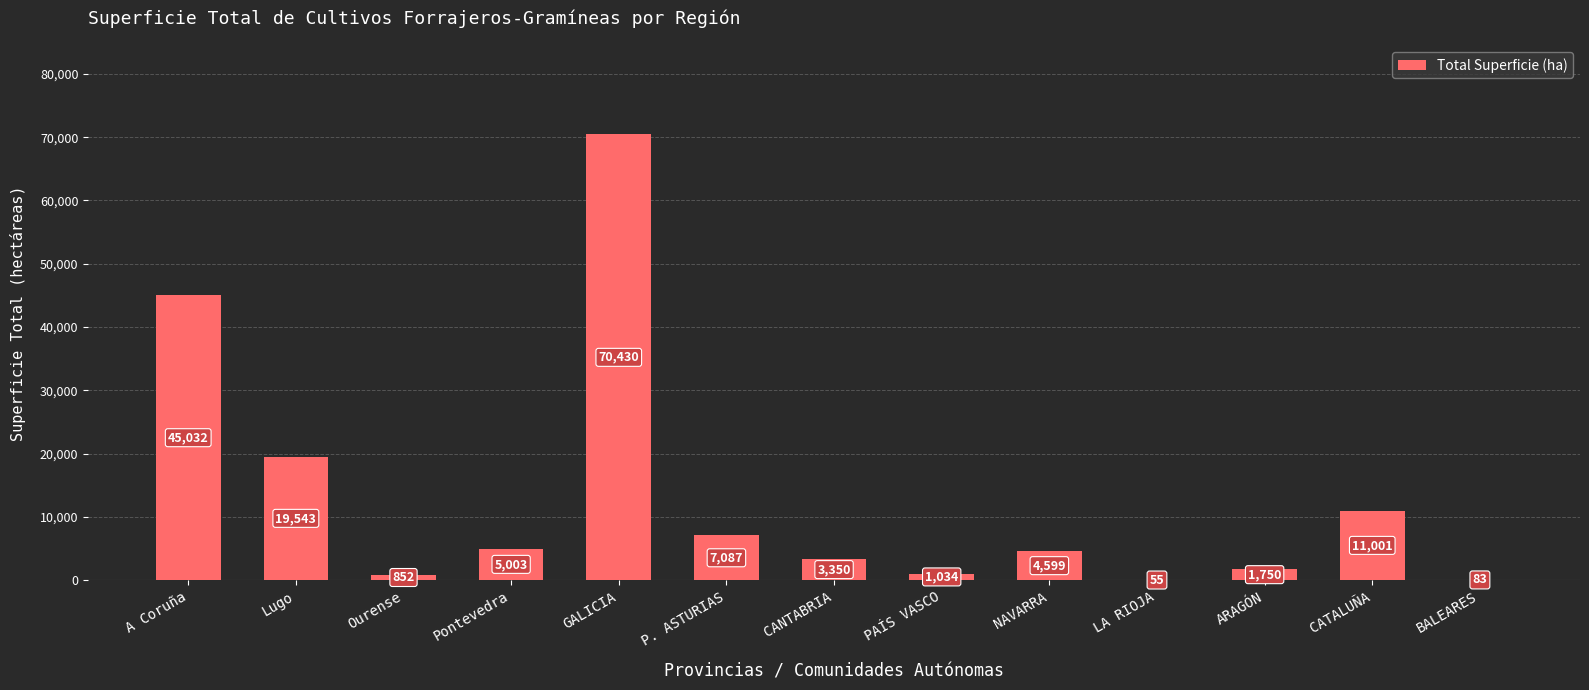

What is the average value?

13063